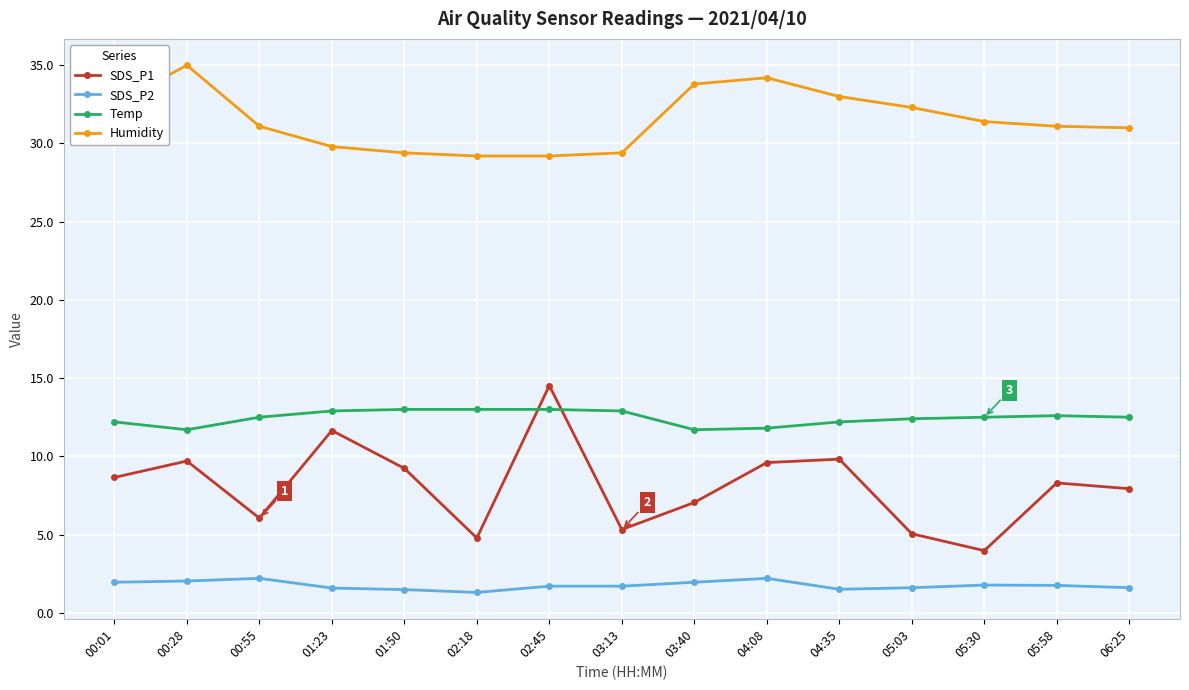

What is the value of the SDS_P1 point at the 14th from the left?

8.3